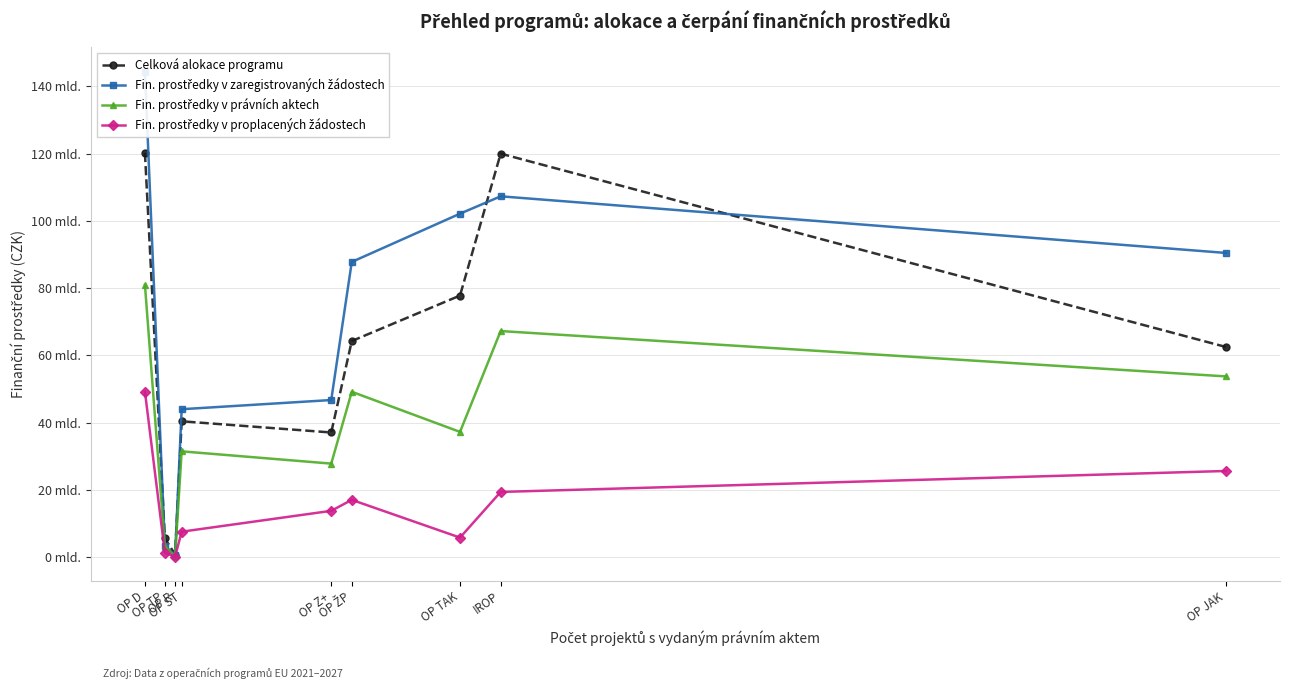

What is the maximum value shown in the chart?

144343683299.3